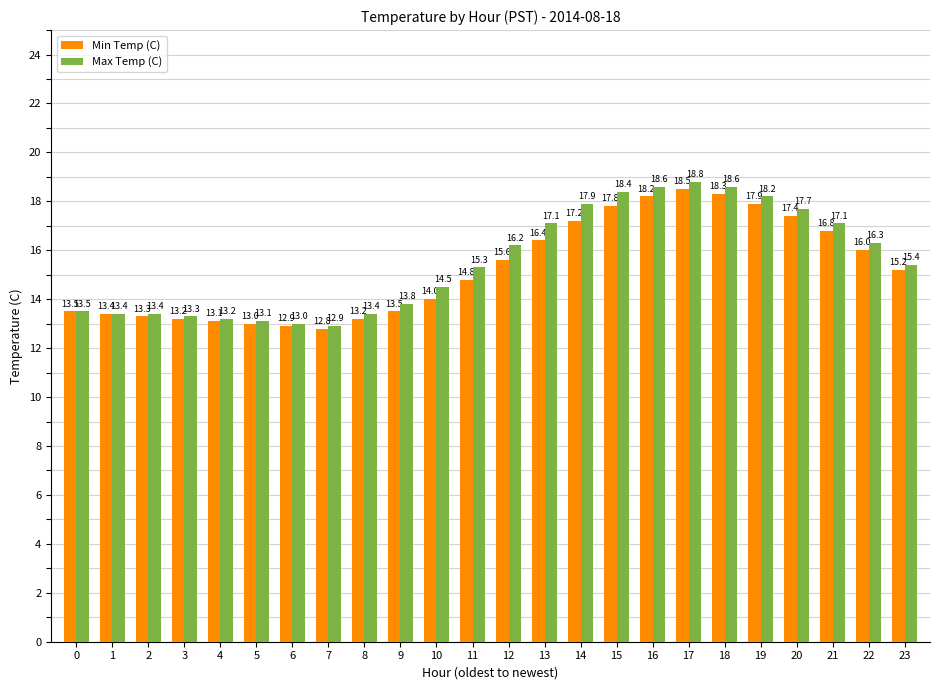

What is the spread (max minus min) of values at 6?

0.1